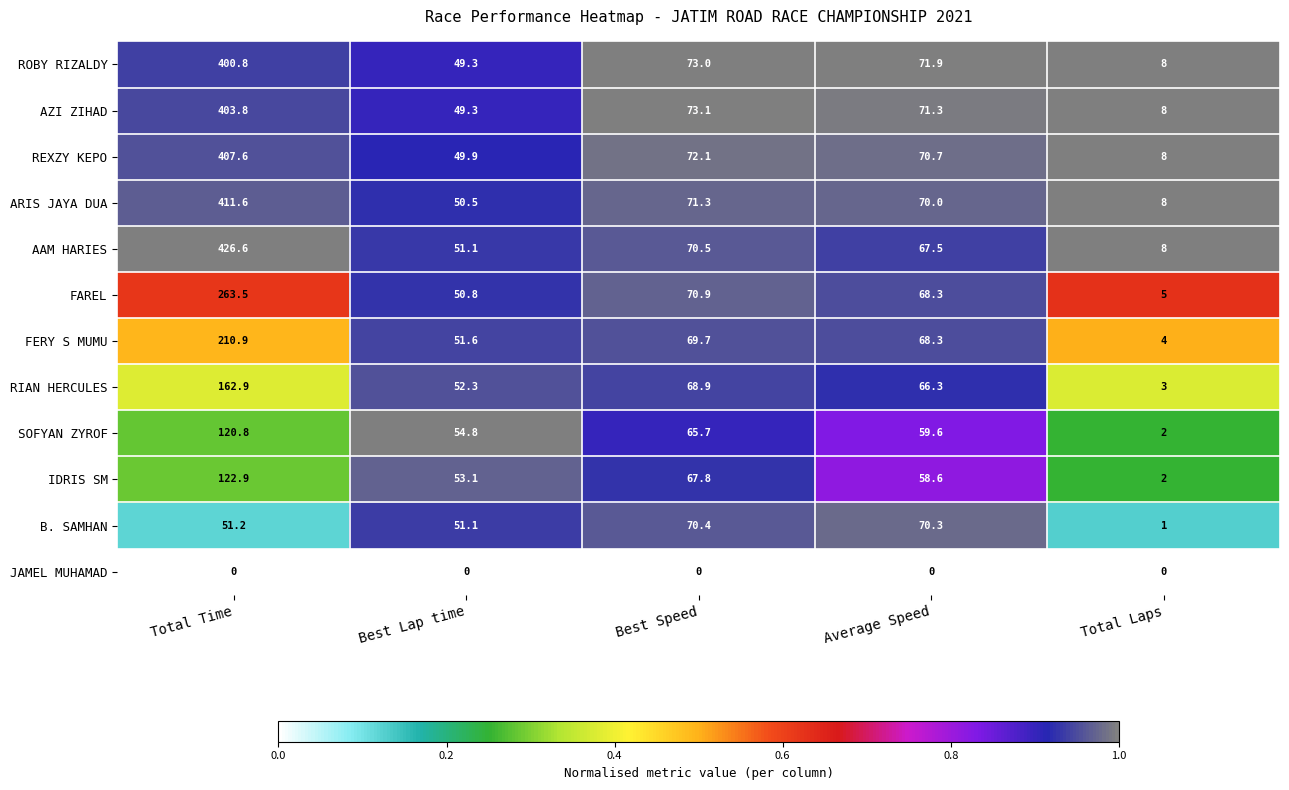

Which series has the largest total across all categories?

AAM HARIES